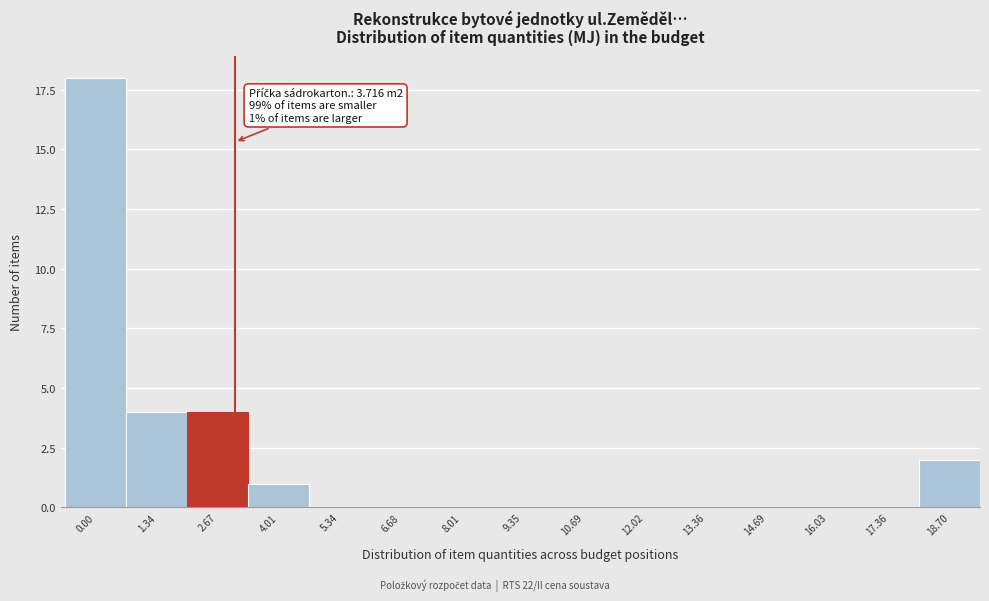

Reading left to right, list all the values displayed in this chart.

0.00=18	1.34=4	2.67=4	4.01=1	5.34=0	6.68=0	8.01=0	9.35=0	10.69=0	12.02=0	13.36=0	14.69=0	16.03=0	17.36=0	18.70=2